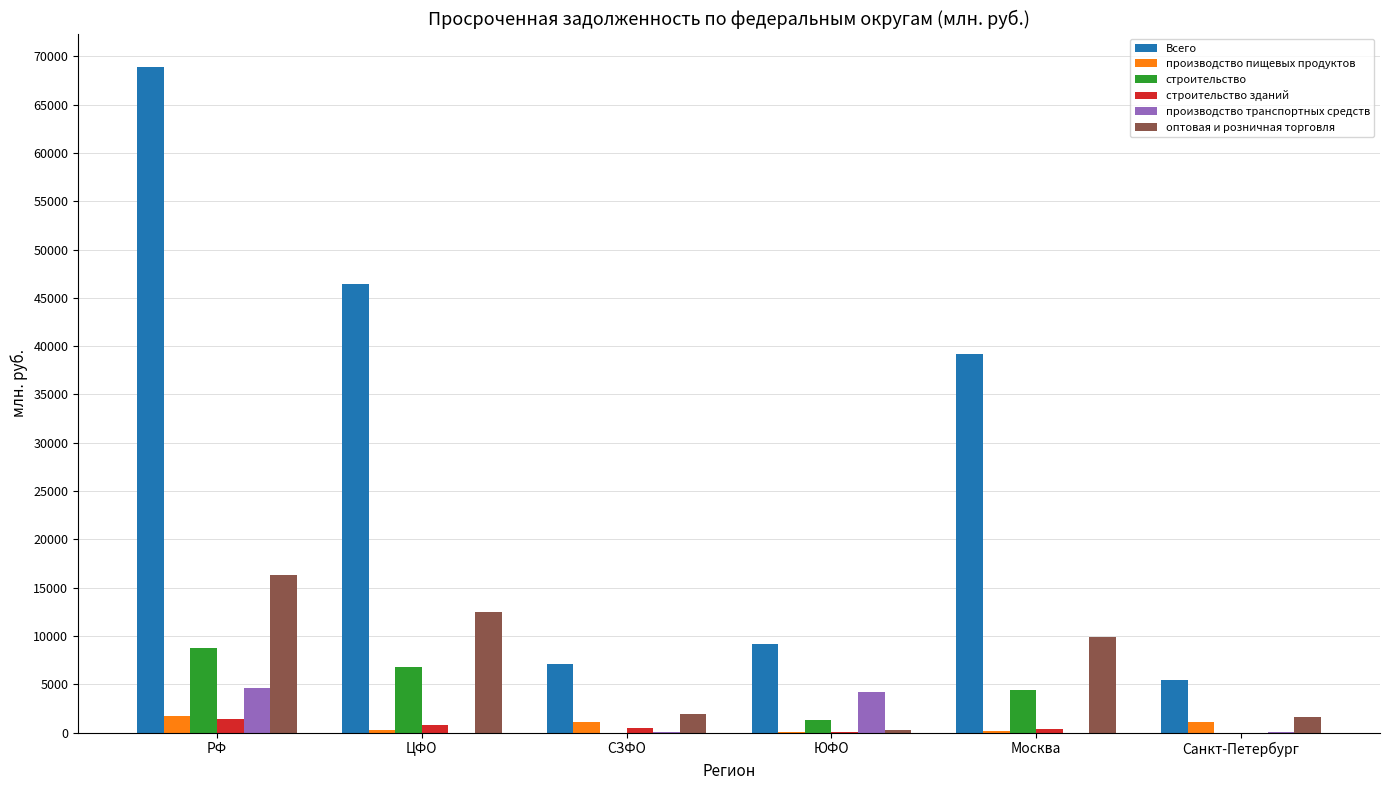

True or false: Всего has a value of 106222 at РФ.

False